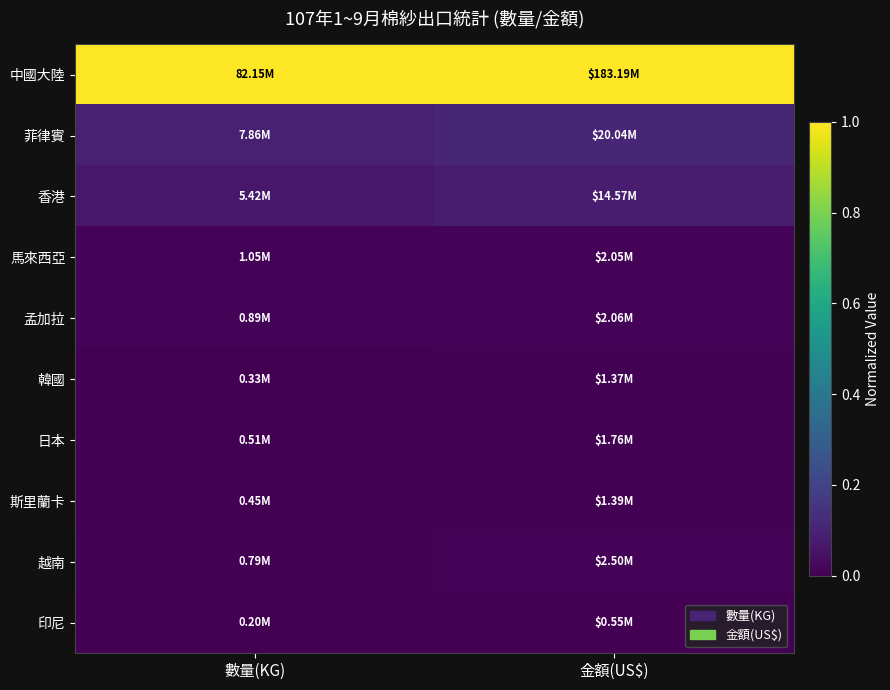

What is the difference between the highest and lowest values at 數量(KG)?

1.0